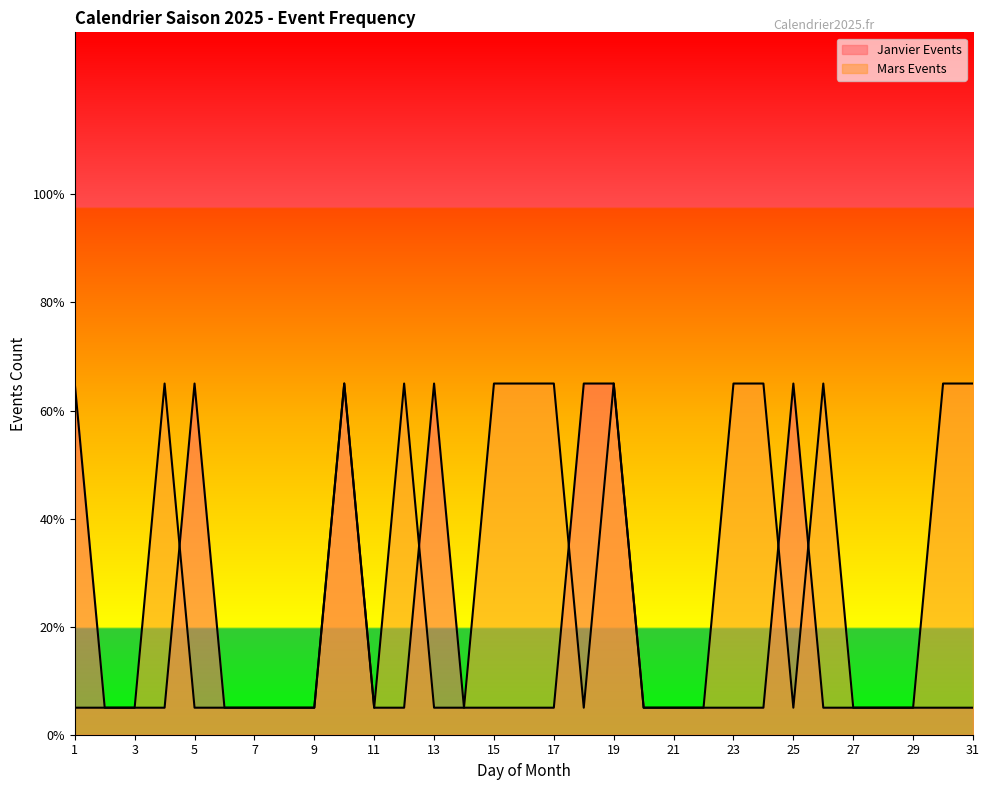

List the labels in order of Janvier Events value, largest first.

1, 5, 10, 13, 18, 19, 25, 2, 3, 4, 6, 7, 8, 9, 11, 12, 14, 15, 16, 17, 20, 21, 22, 23, 24, 26, 27, 28, 29, 30, 31